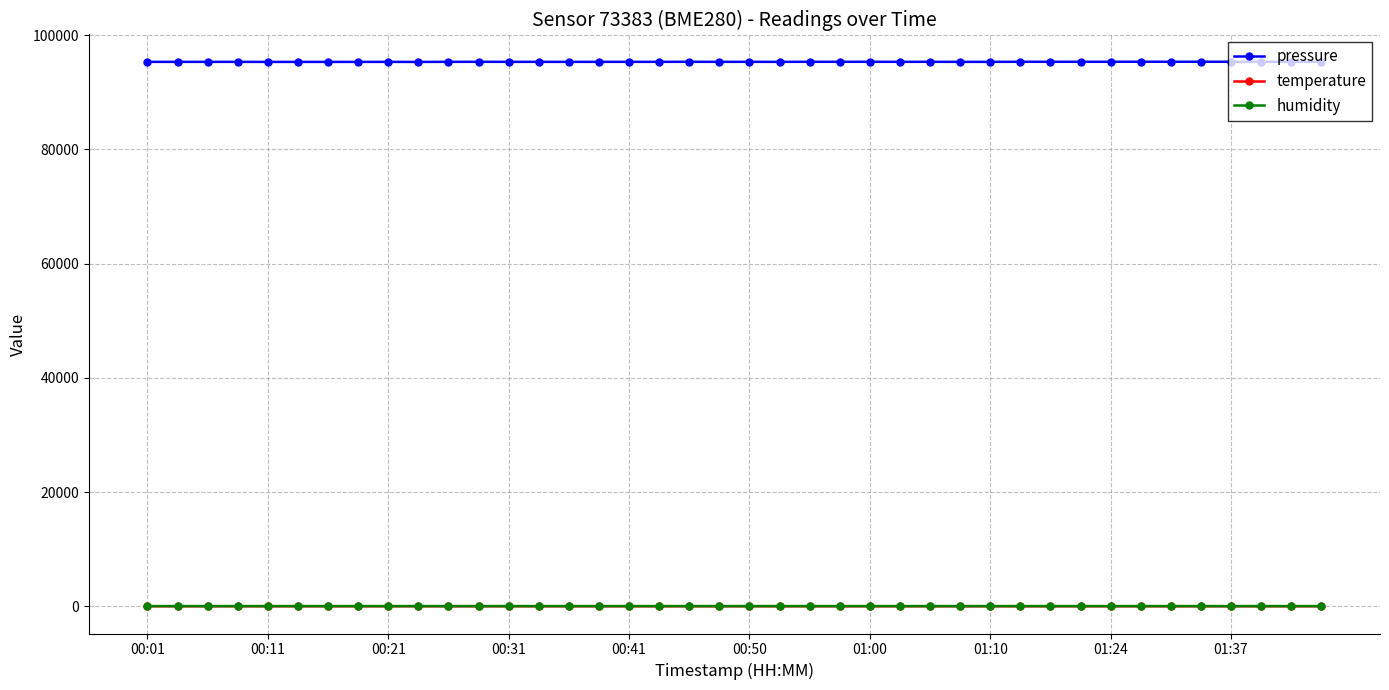

True or false: pressure and humidity intersect in this chart.

False